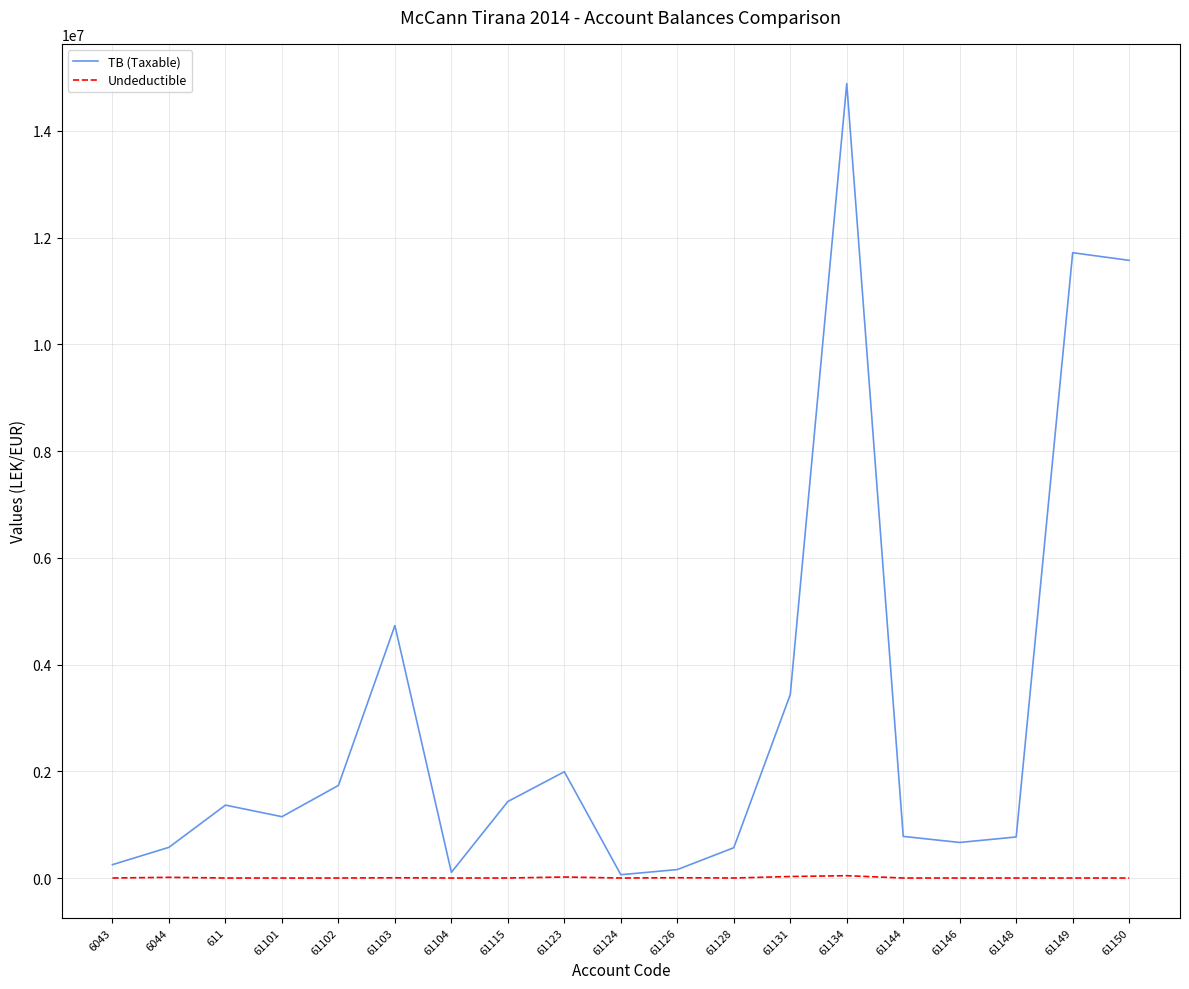

What is the difference between the maximum and minimum values in the TB (Taxable) series?

14826046.6